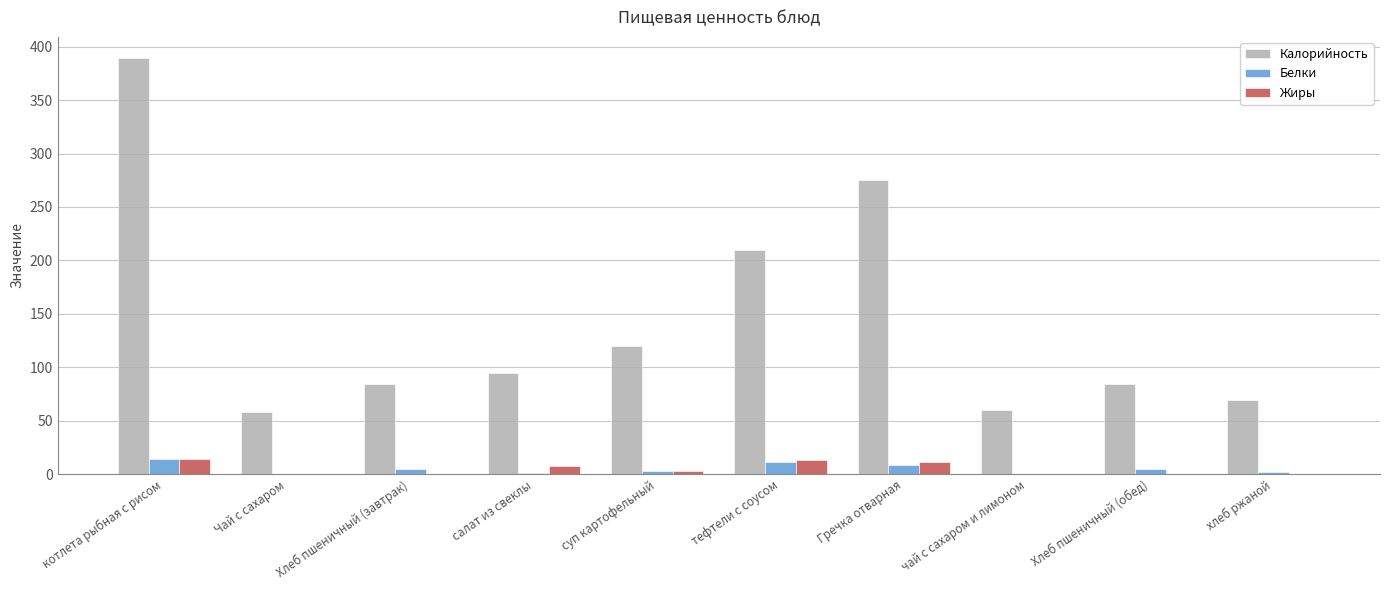

Between котлета рыбная с рисом and тефтели с соусом, which series saw the biggest shift?

Калорийность